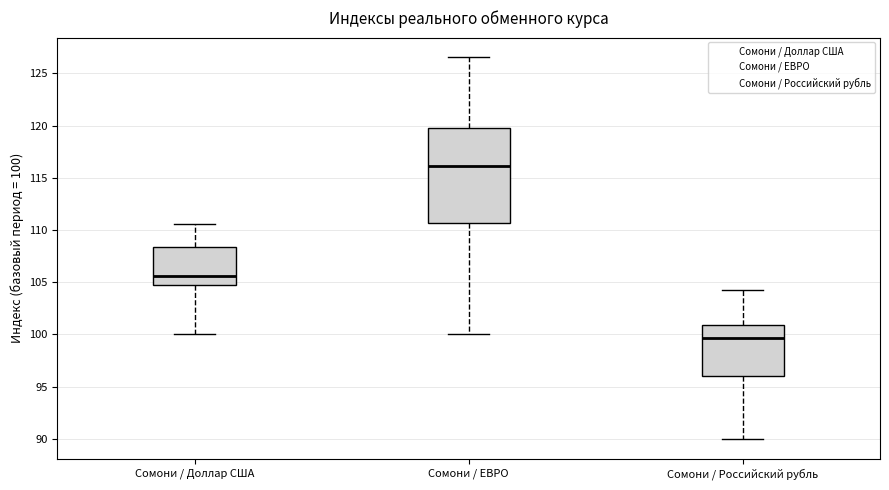

Reading left to right, transcribe this box plot: for each box, give where its median line is, the range the box spans, and where its two whiskers end, as read against the y-axis. The values are not printed on the chart, so give them approximately, as read against the axis.

Сомони / Доллар США: median 105.5, box 104.5 to 108.5, whiskers 100.0 to 110.5
Сомони / ЕВРО: median 116.0, box 110.5 to 120.0, whiskers 100.0 to 126.5
Сомони / Российский рубль: median 99.5, box 96.0 to 101.0, whiskers 90.0 to 104.0